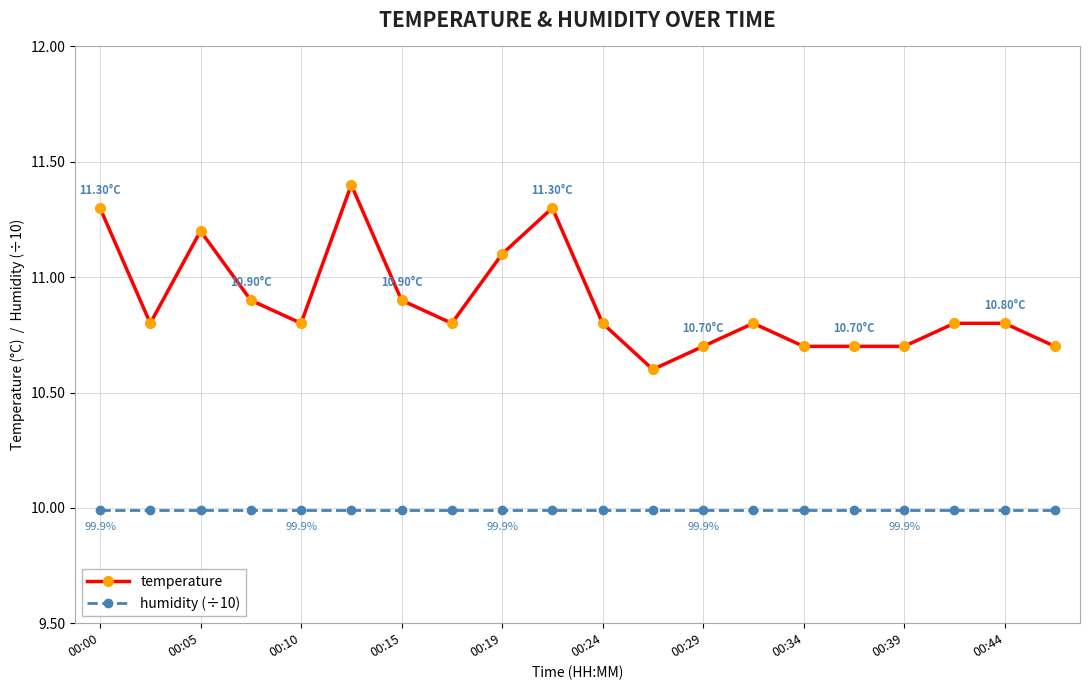

What is the average value of the humidity (÷10) series?

10.0